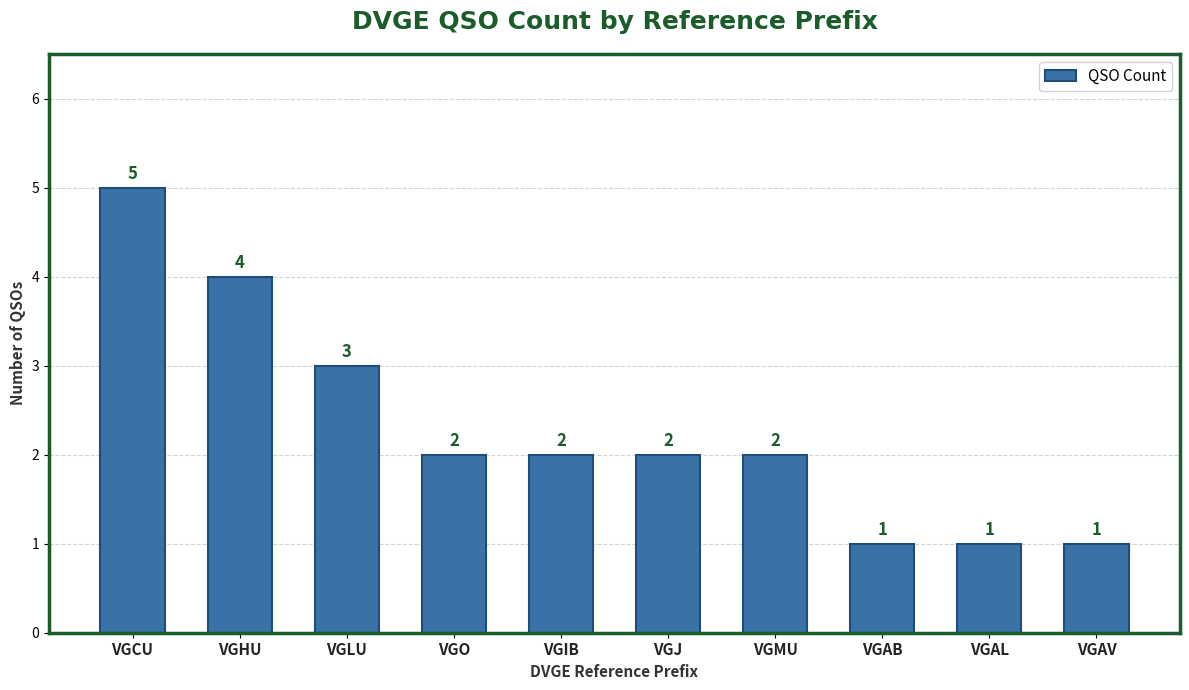

What is the smallest value displayed?

1